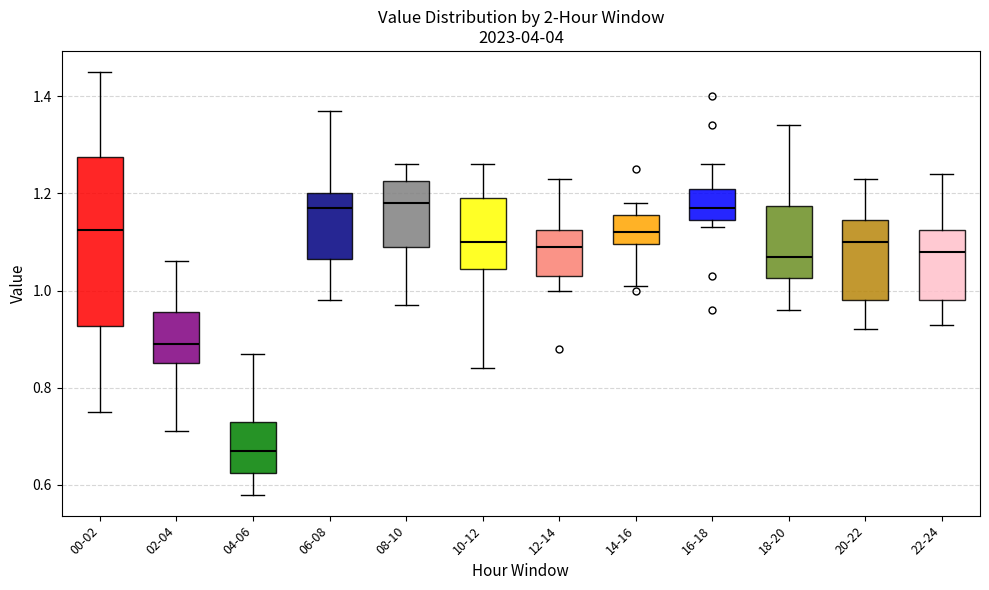

Which box has the lowest median line?

04-06